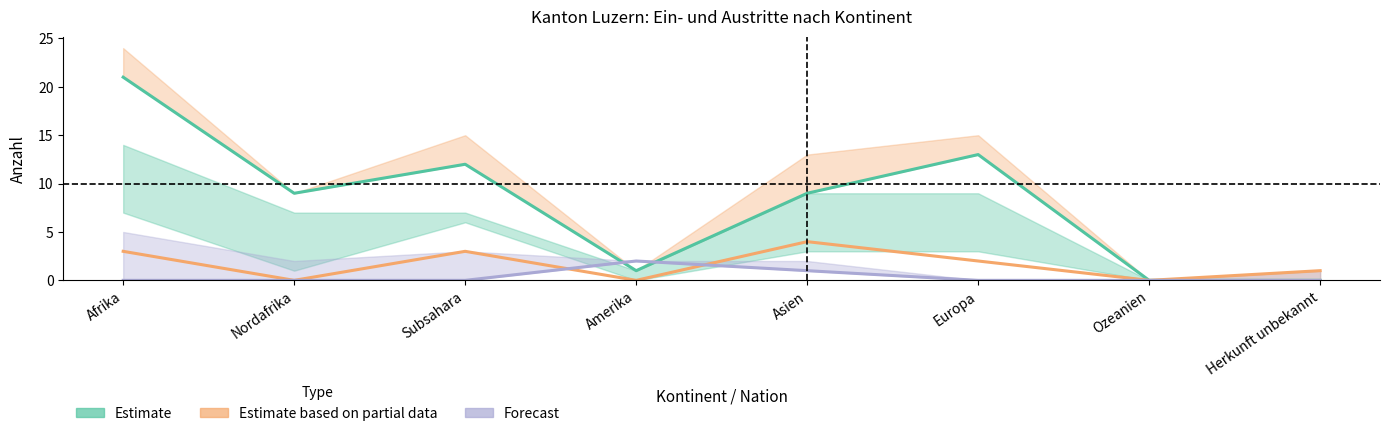

Reading left to right, what are all the values shown in this chart?

Estimate (Beginn Ausreiseorganisation): Afrika=21	Nordafrika=9	Subsahara=12	Amerika=1	Asien=9	Europa=13	Ozeanien=0	Herkunft unbekannt=0
Estimate based on partial data (Beginn Papierbeschaffung): Afrika=3	Nordafrika=0	Subsahara=3	Amerika=0	Asien=4	Europa=2	Ozeanien=0	Herkunft unbekannt=1
Forecast (Gesuche Rückkehrhilfe): Afrika=0	Nordafrika=0	Subsahara=0	Amerika=2	Asien=1	Europa=0	Ozeanien=0	Herkunft unbekannt=0